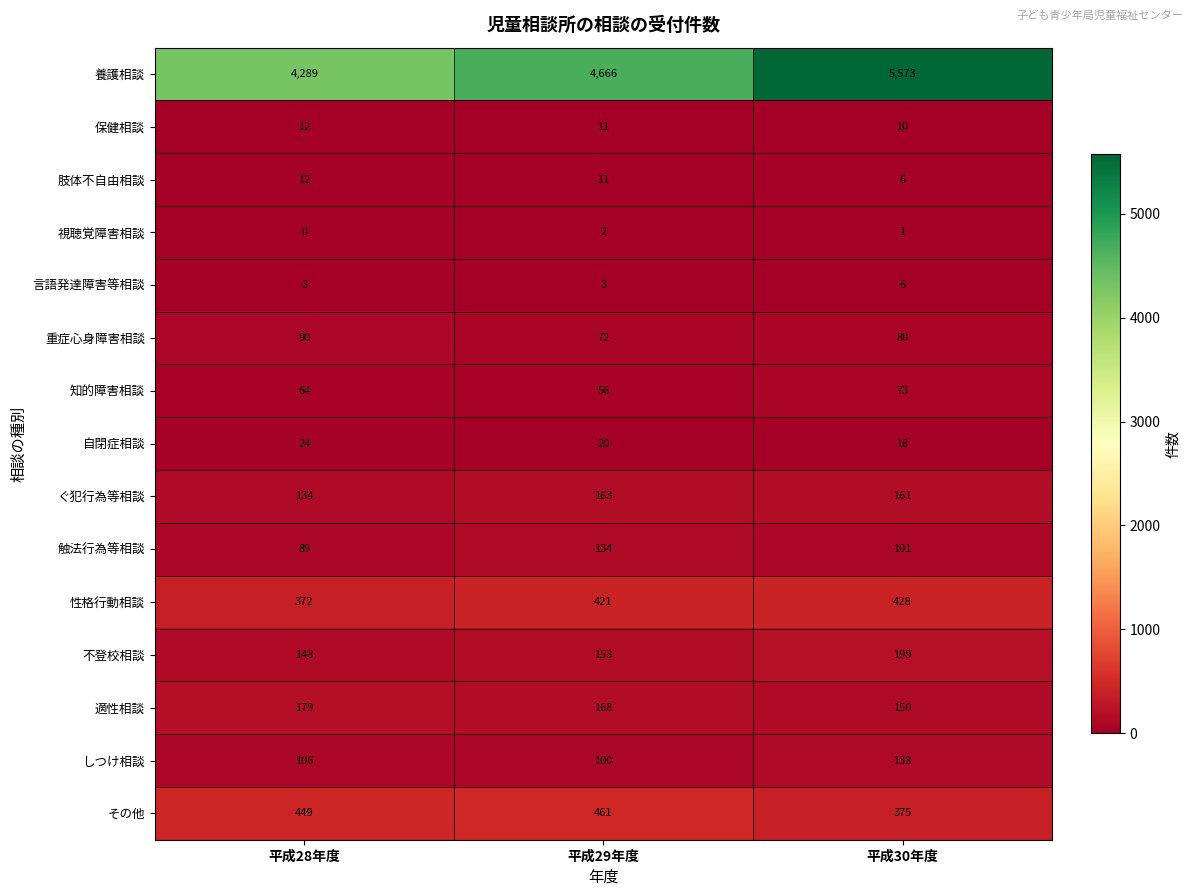

Count the 触法行為等相談 values in the range 89 to 134.

3